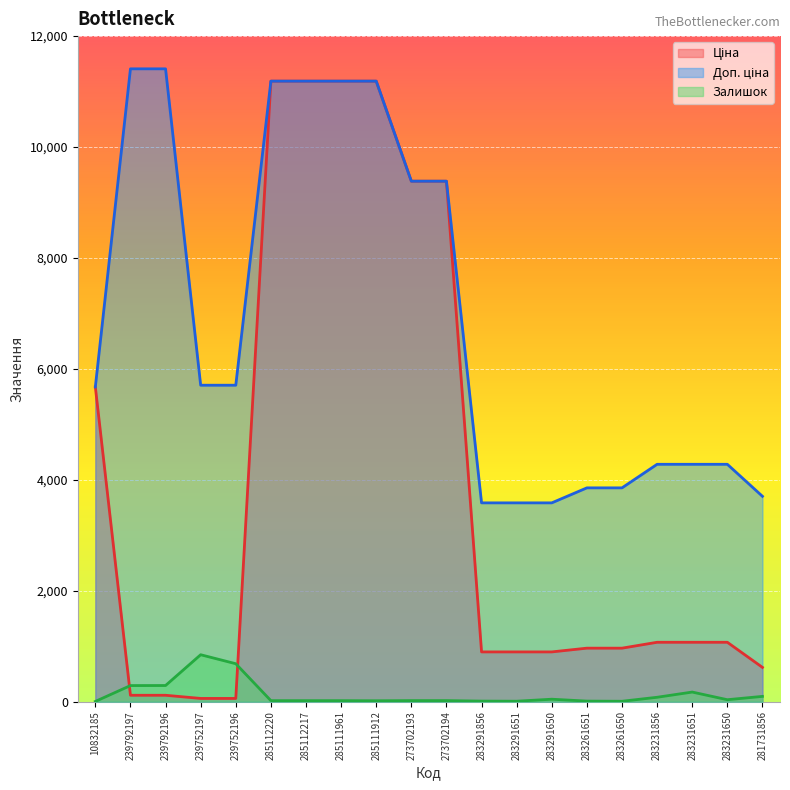

True or false: Ціна and Доп. ціна intersect in this chart.

False